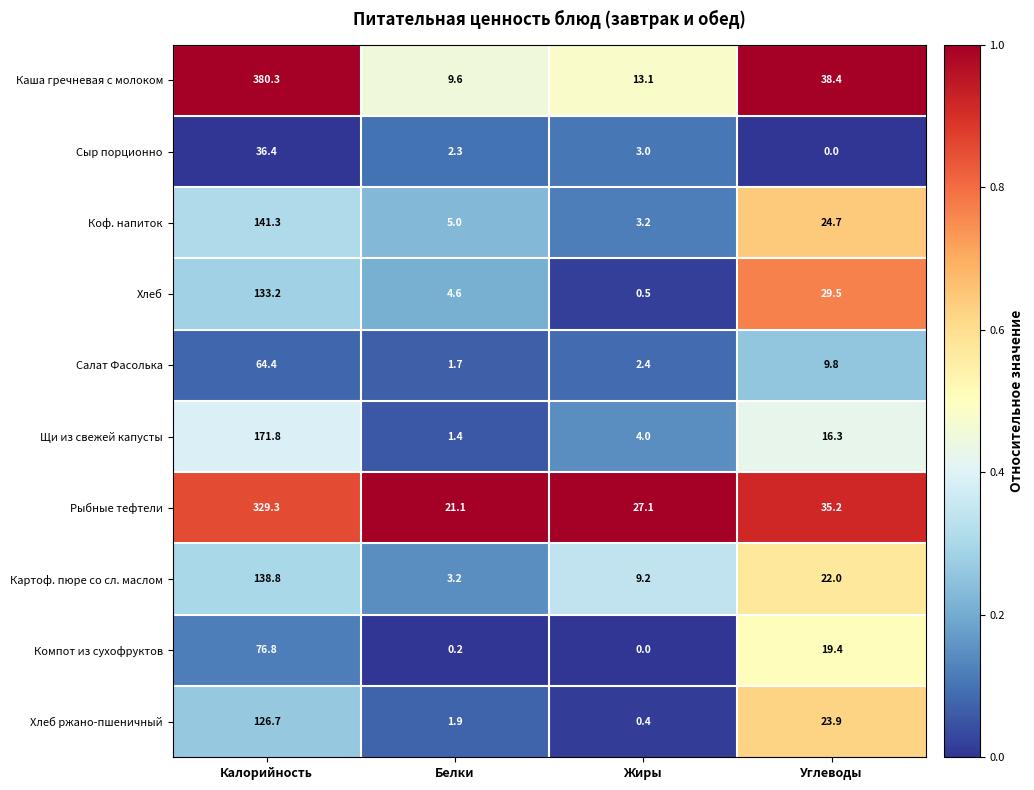

Which series changed the most between Белки and Углеводы?

Каша гречневая с молоком